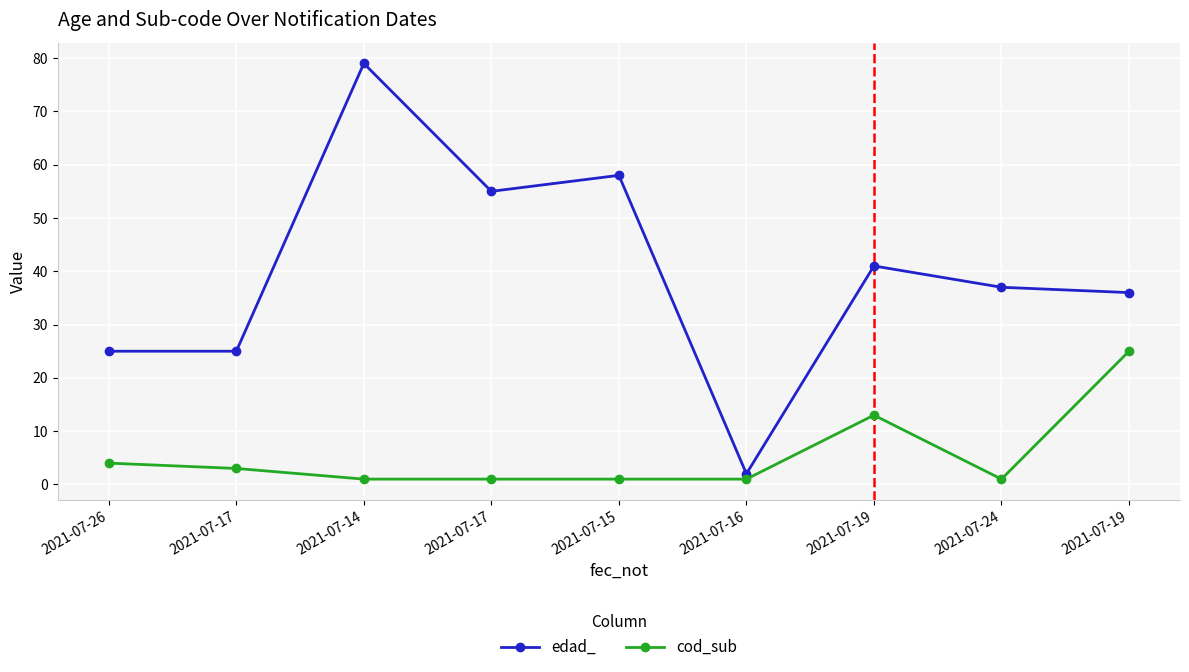

What is the label of the 1st point from the left?

2021-07-26